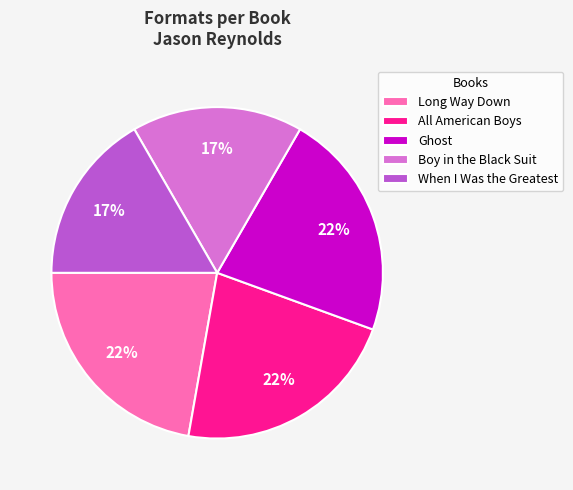

How many slices are in this pie chart?

5